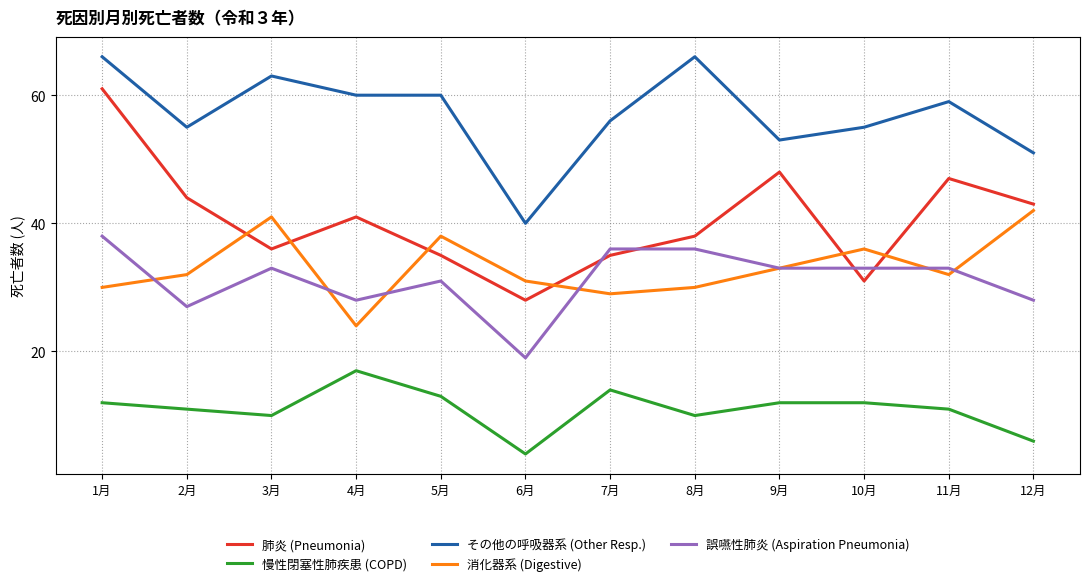

Read the その他の呼吸器系 (Other Resp.) value at 1月.

66